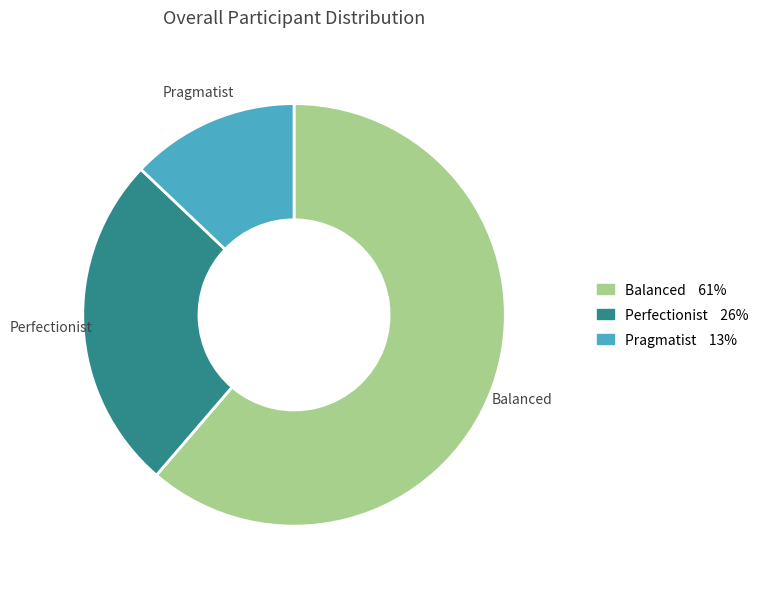

Which has a higher value, Pragmatist or Perfectionist?

Perfectionist